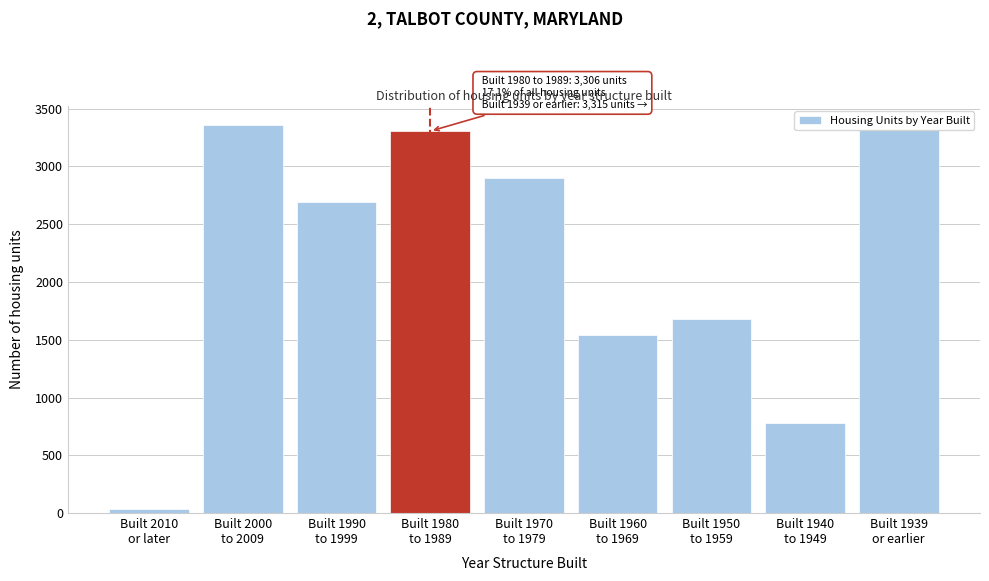

What is the greatest value displayed?

3357